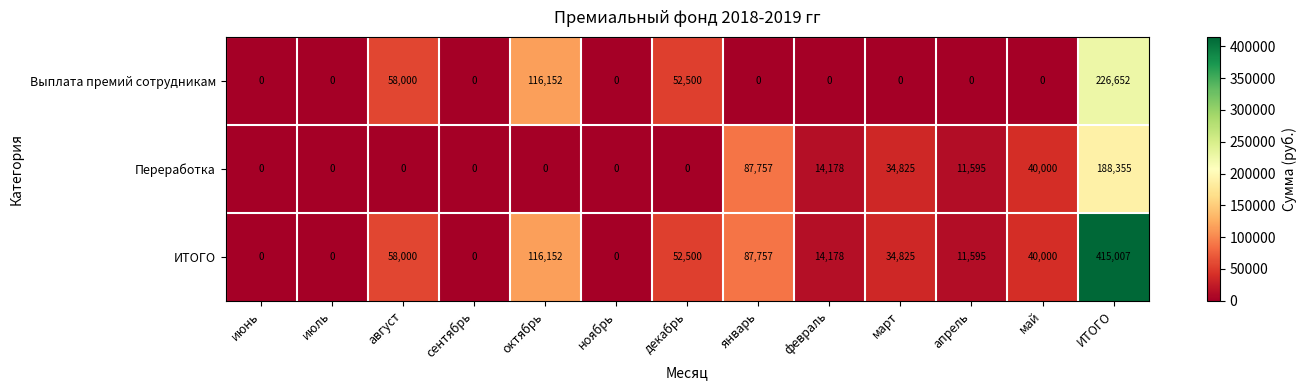

What is the difference between the Переработка values at июль and апрель?

11595